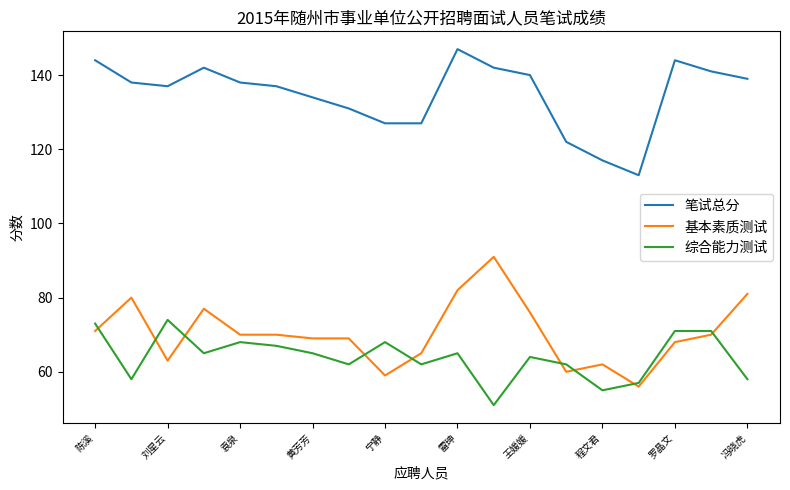

Reading left to right, what are all the values shown in this chart?

笔试总分: 144	138	137	142	138	137	134	131	127	127	147	142	140	122	117	113	144	141	139
基本素质测试: 71	80	63	77	70	70	69	69	59	65	82	91	76	60	62	56	68	70	81
综合能力测试: 73	58	74	65	68	67	65	62	68	62	65	51	64	62	55	57	71	71	58